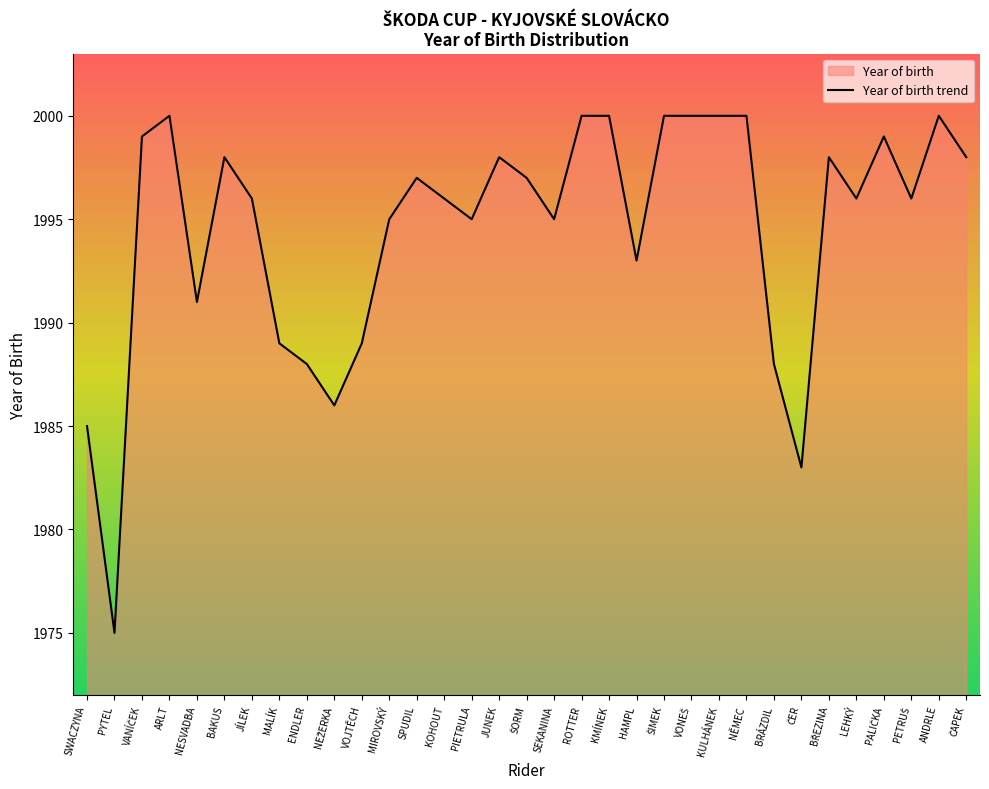

What is the value of the 16th point from the left?

1998